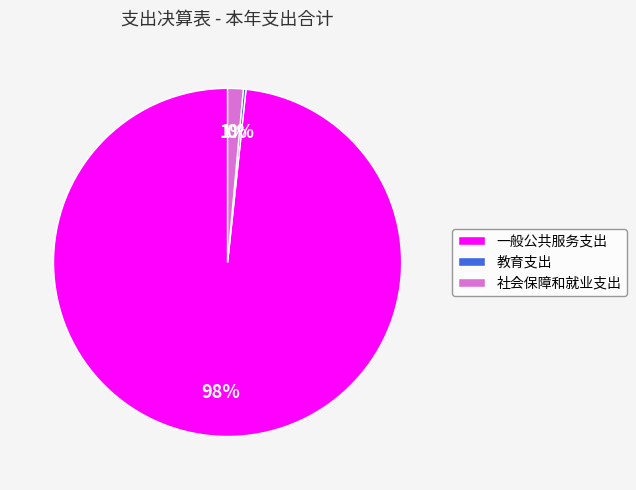

True or false: 社会保障和就业支出 accounts for 1% of the total.

True